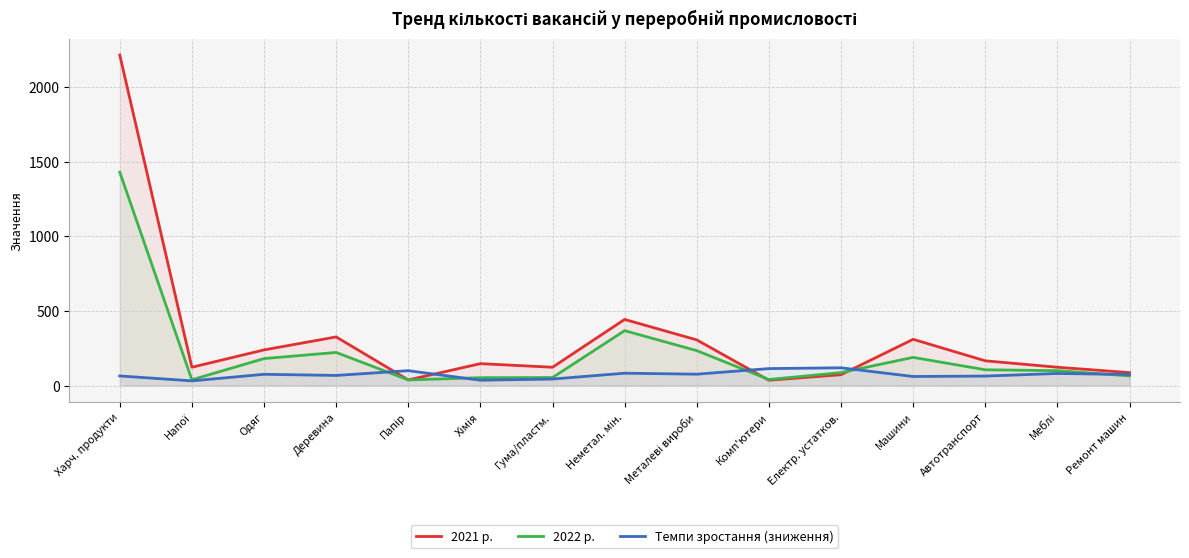

How many intersections are there between 2022 р. and 2021 р.?

2